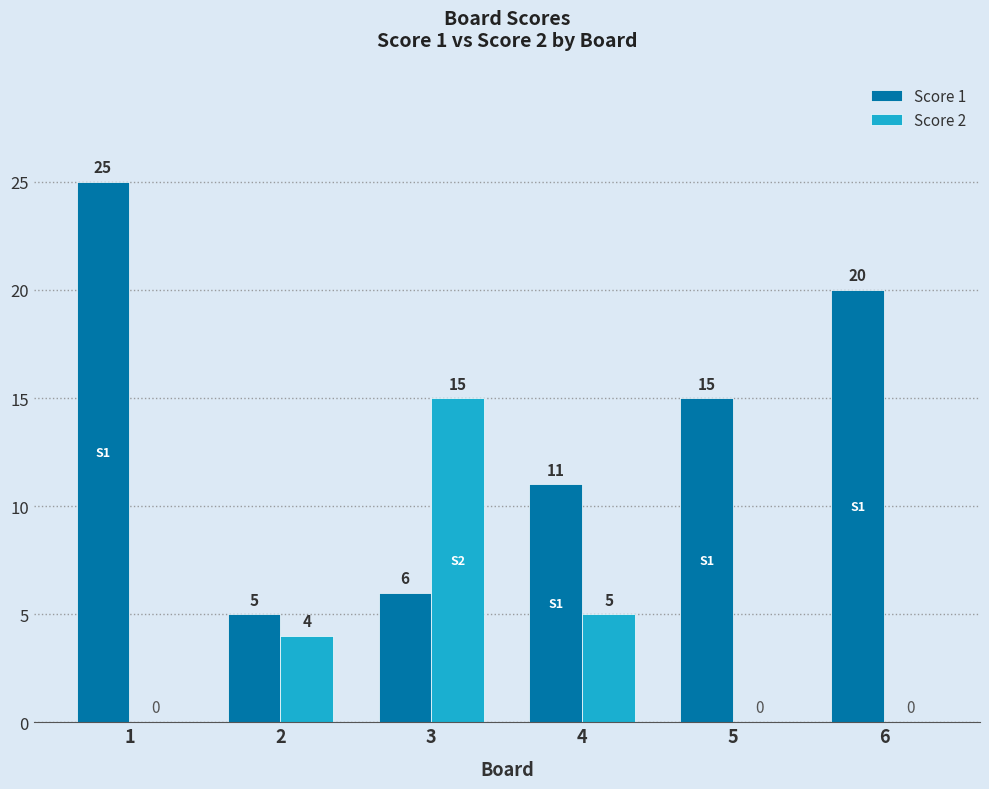

Is the value of Score 2 at 5 greater than the value of Score 1 at 5?

No